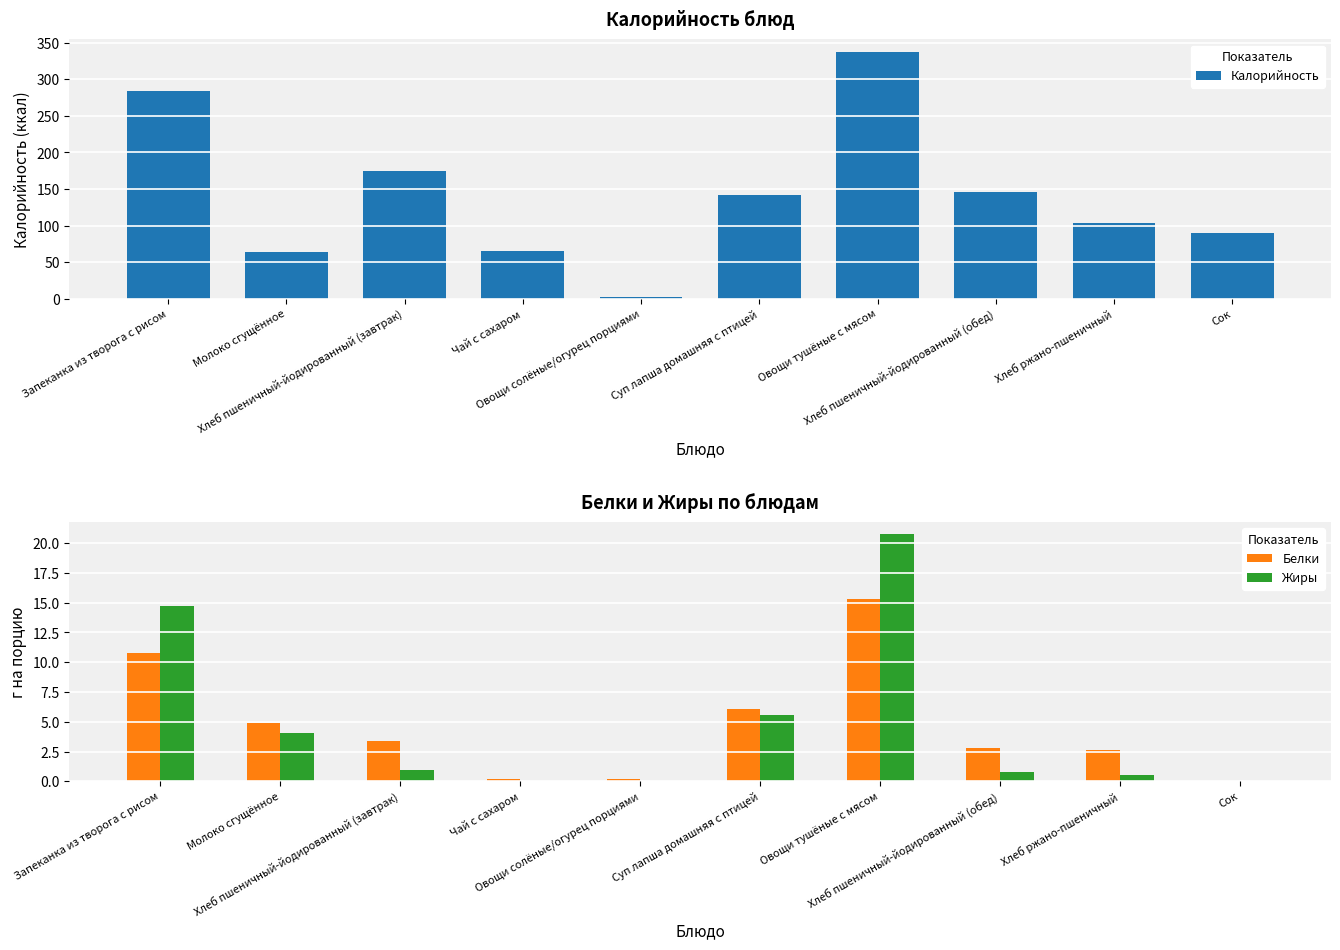

Are the bars grouped side by side (vs. stacked)?

Yes